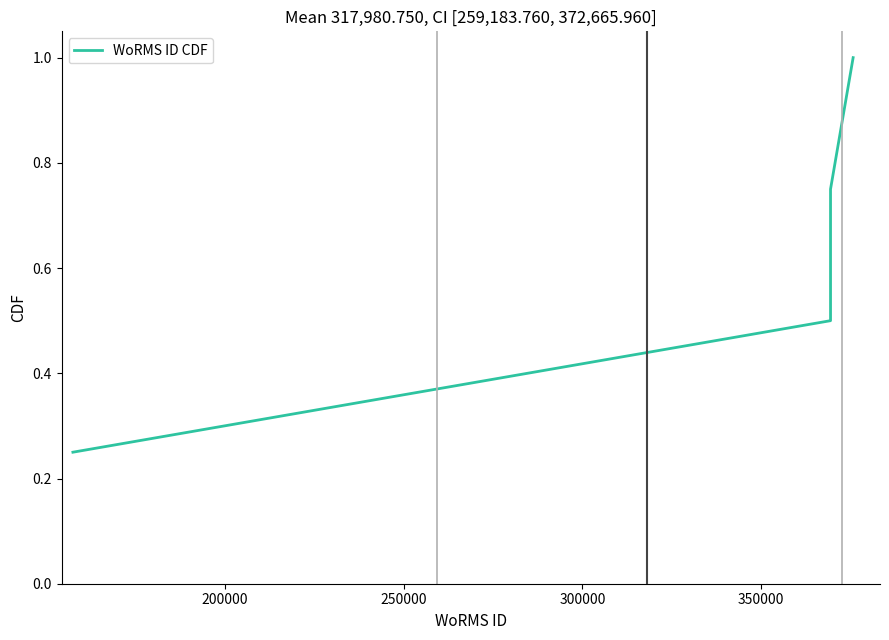

What is the value of the 4th point from the left?

1.0